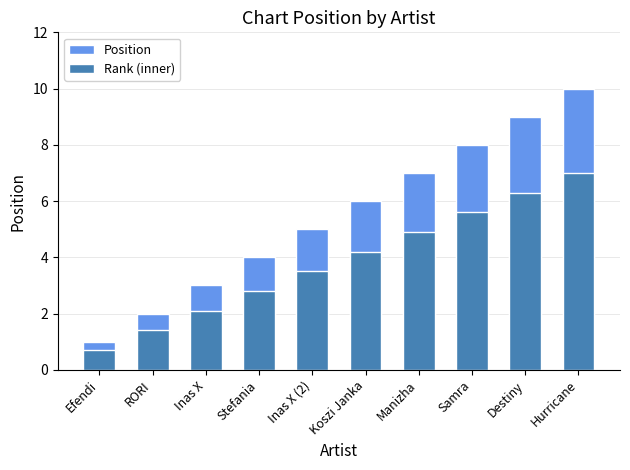

What are all the series names shown in the legend?

Position, Rank (inner)